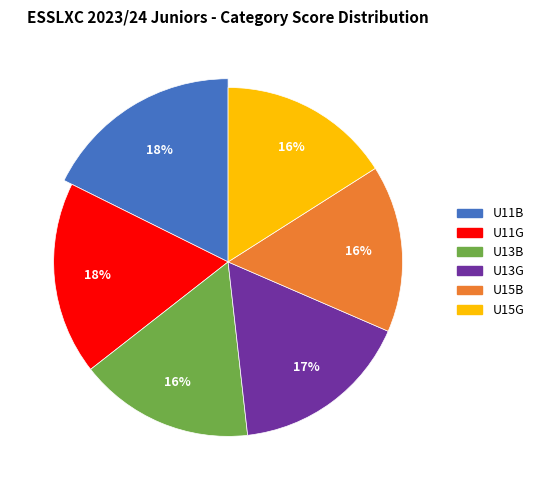

Is there any slice that represents more than half of the pie?

No